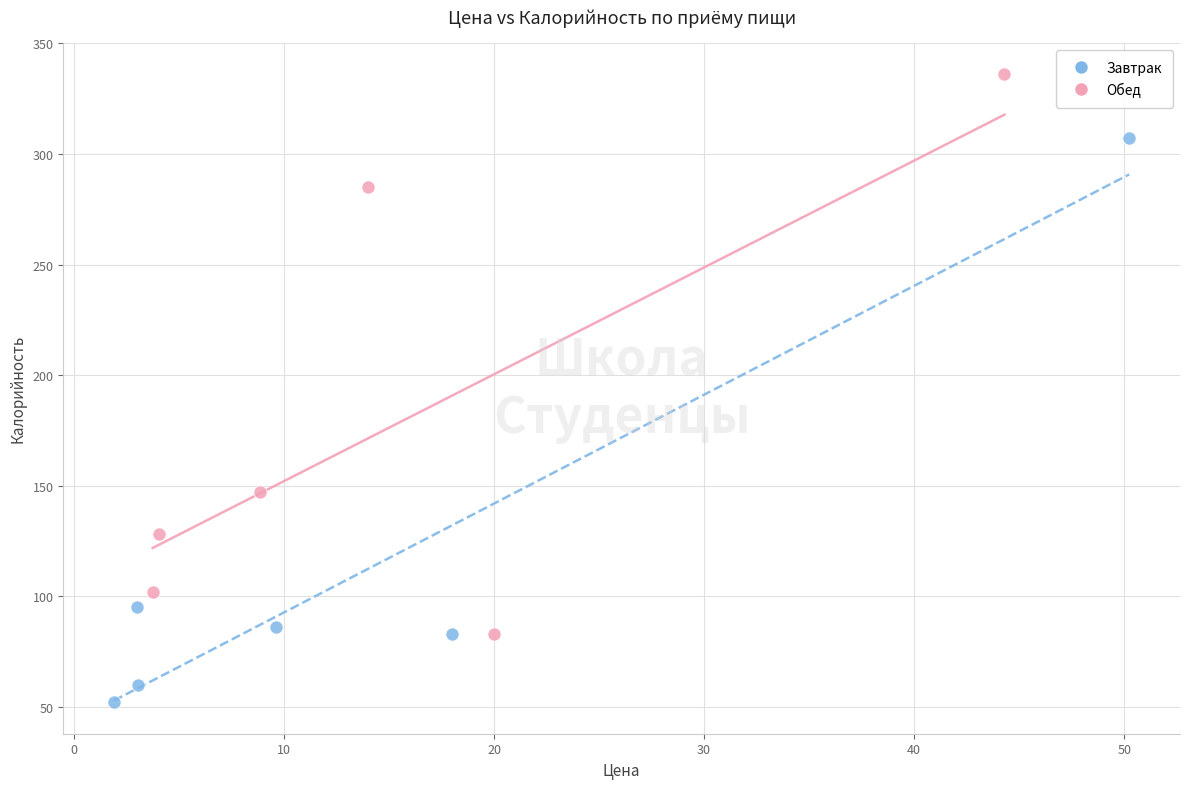

Which series reaches the minimum Y coordinate?

Завтрак